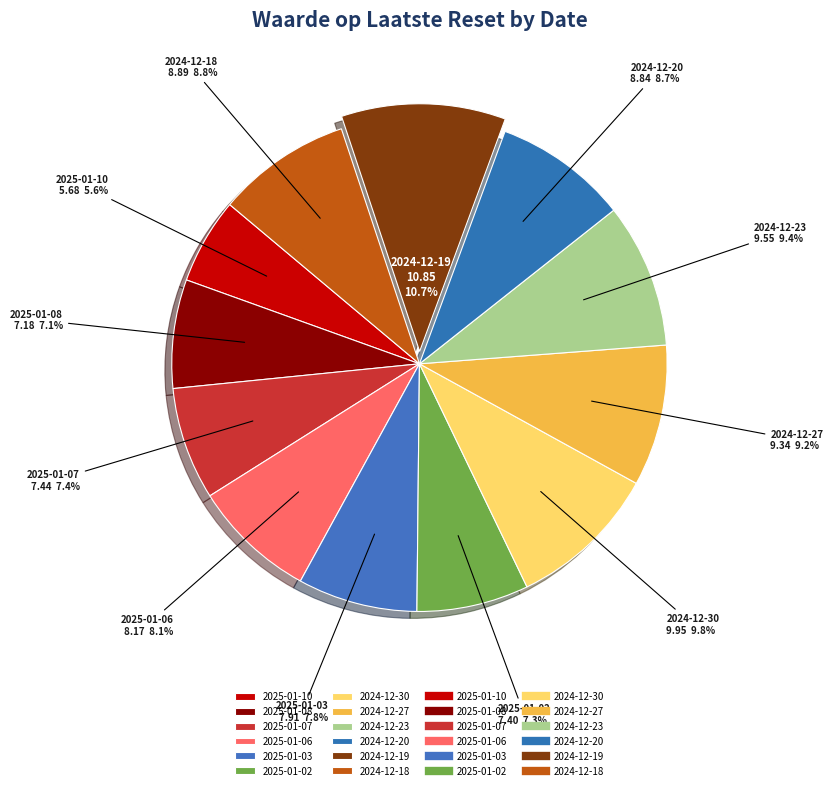

What is the smallest slice in the pie chart?

2025-01-10